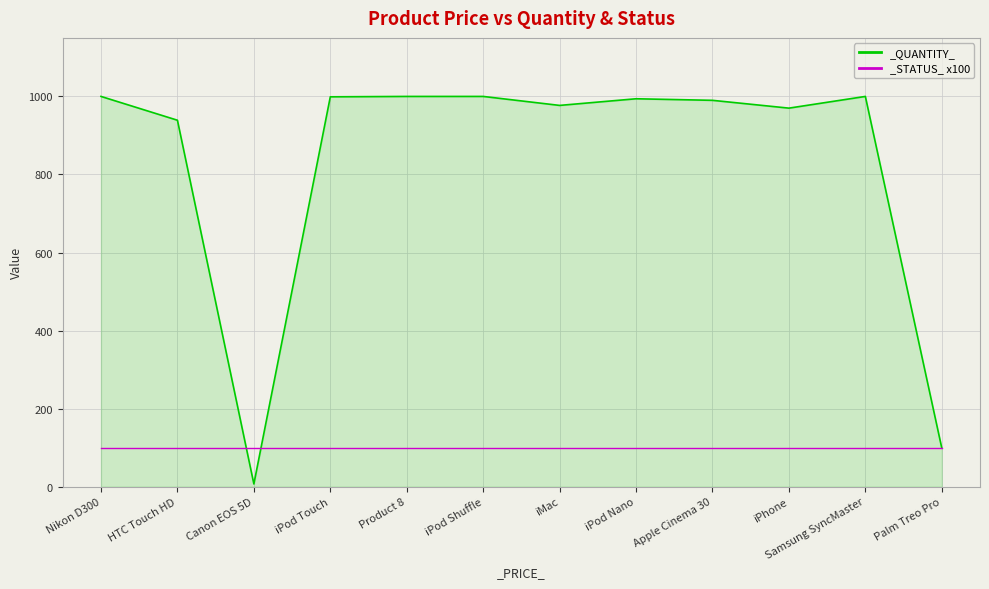

Approximately how many times larger is the value at iPod Nano compared to iPhone?

1.0